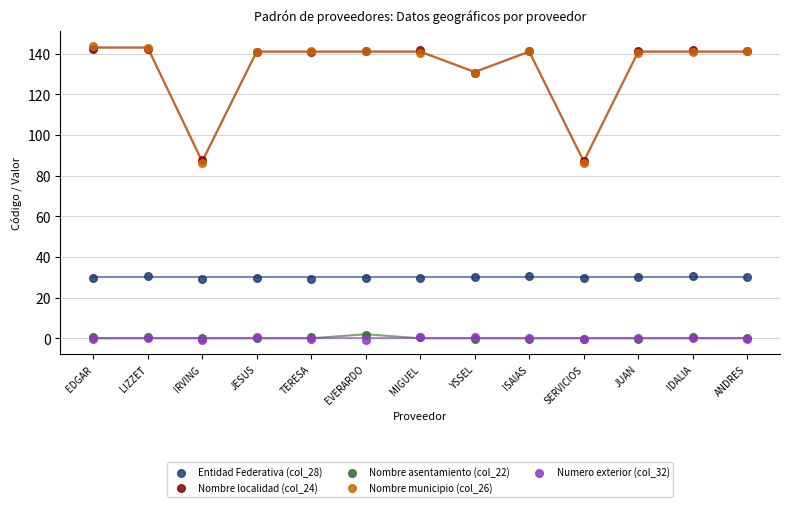

Which series has the largest Y range (max minus min)?

Nombre municipio (col_26)